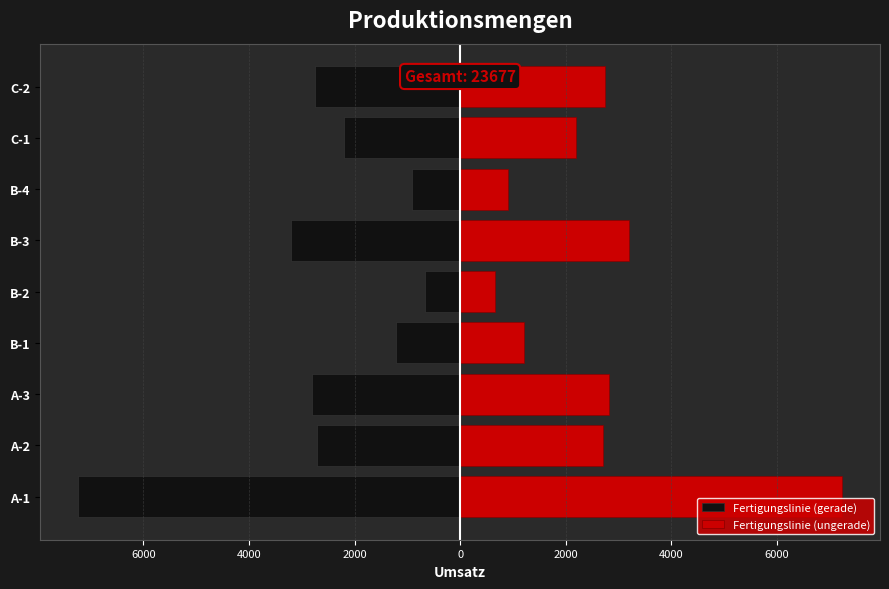

True or false: Fertigungslinie (gerade) has a value of -871 at B-2.

False